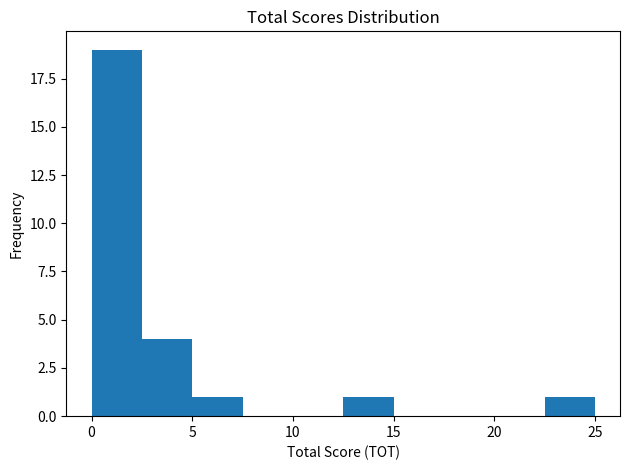

How tall is the bar that spans 22.5 to 25.0 on the x-axis? The values are not printed on the chart, so give them approximately, as read against the axis.

1